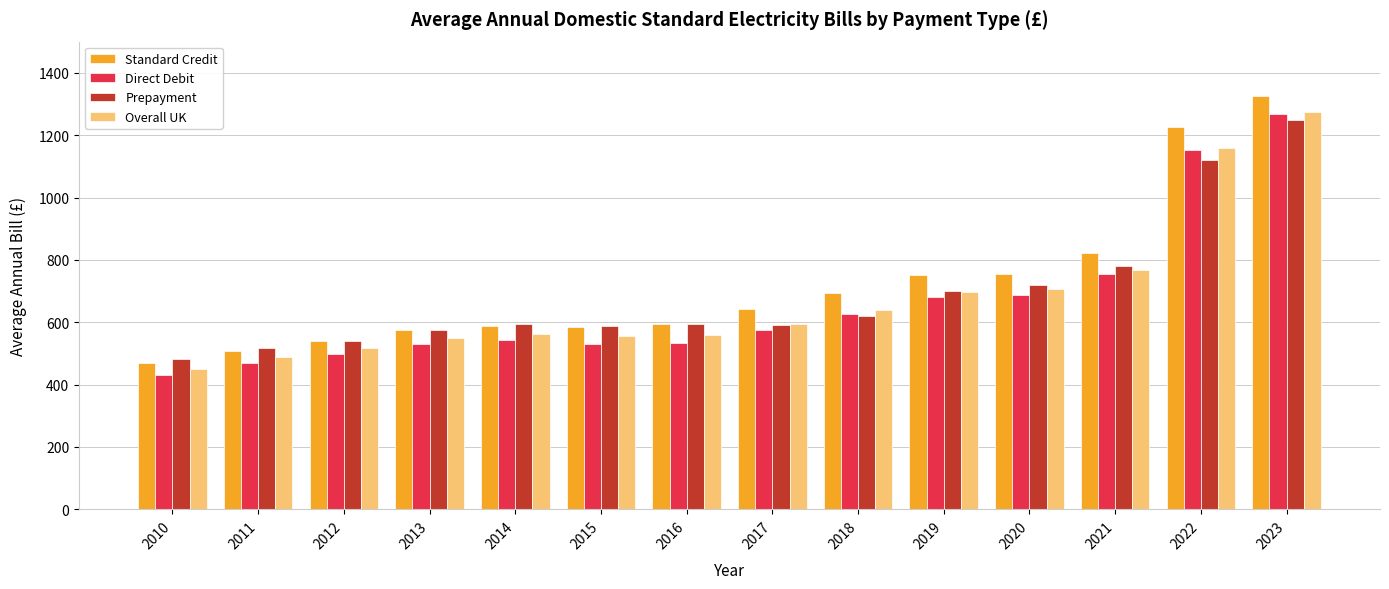

What is the difference between the maximum and minimum values in the Prepayment series?

766.0